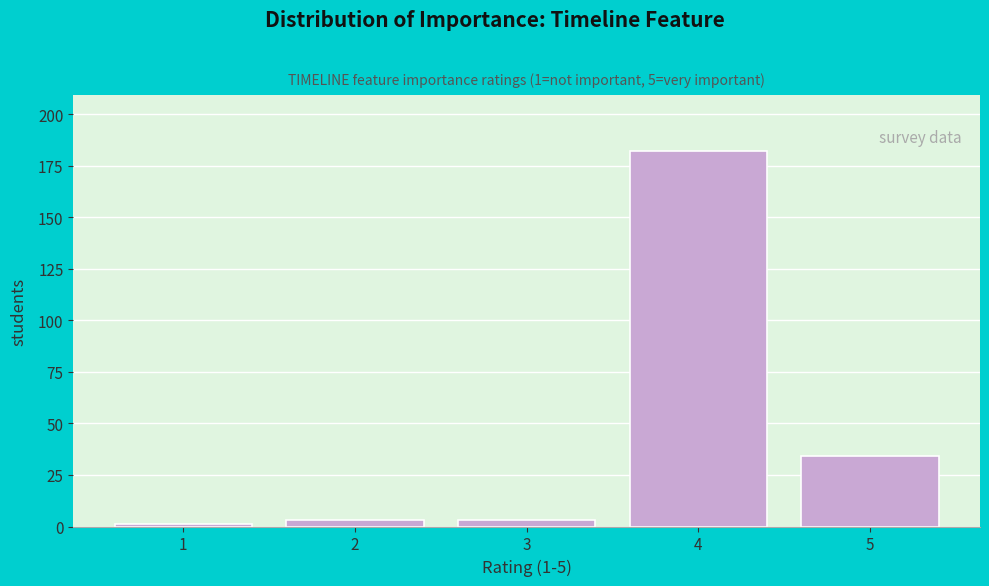

Reading right to left, list all the values displayed in this chart.

34	182	3	3	1